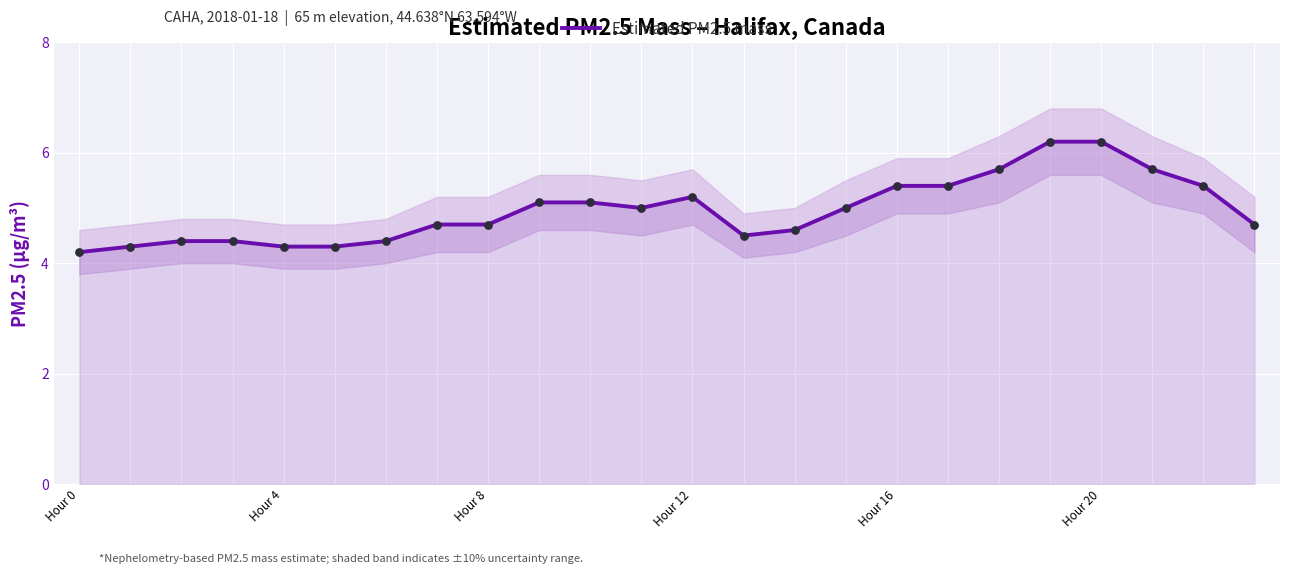

What is the change in value from 6 to 17?

+1.0